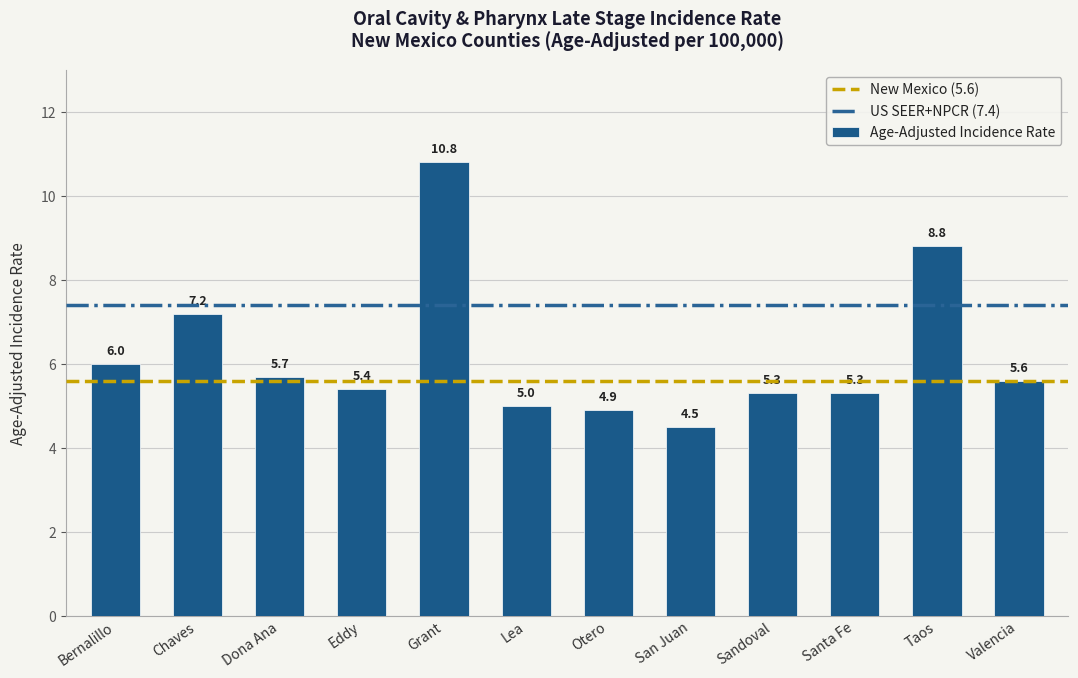

Reading left to right, transcribe all the data shown in this chart.

Bernalillo=6.0	Chaves=7.2	Dona Ana=5.7	Eddy=5.4	Grant=10.8	Lea=5.0	Otero=4.9	San Juan=4.5	Sandoval=5.3	Santa Fe=5.3	Taos=8.8	Valencia=5.6